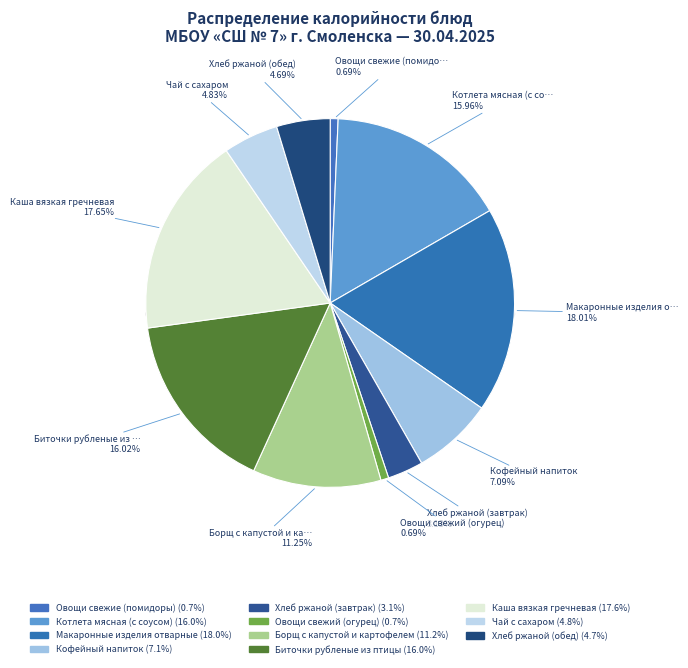

To the nearest percent, what is the difference between the Биточки рубленые из птицы and Чай с сахаром slice percentages?

11%